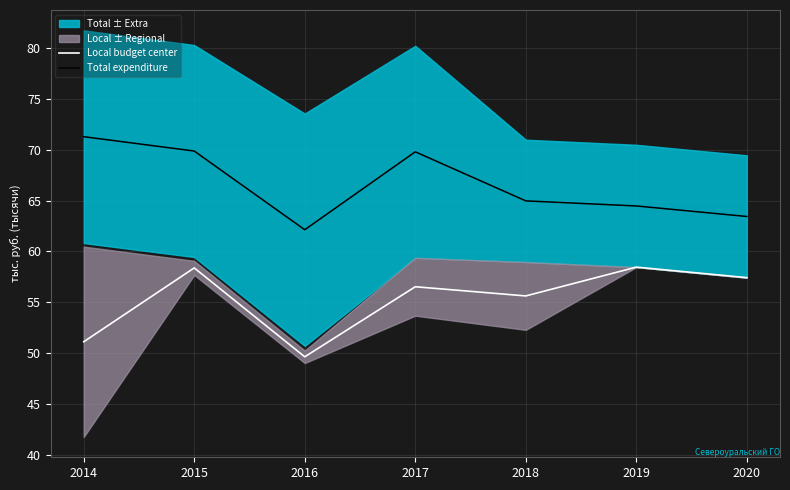

True or false: Local budget center has a value of 56.5 at 2017.

True